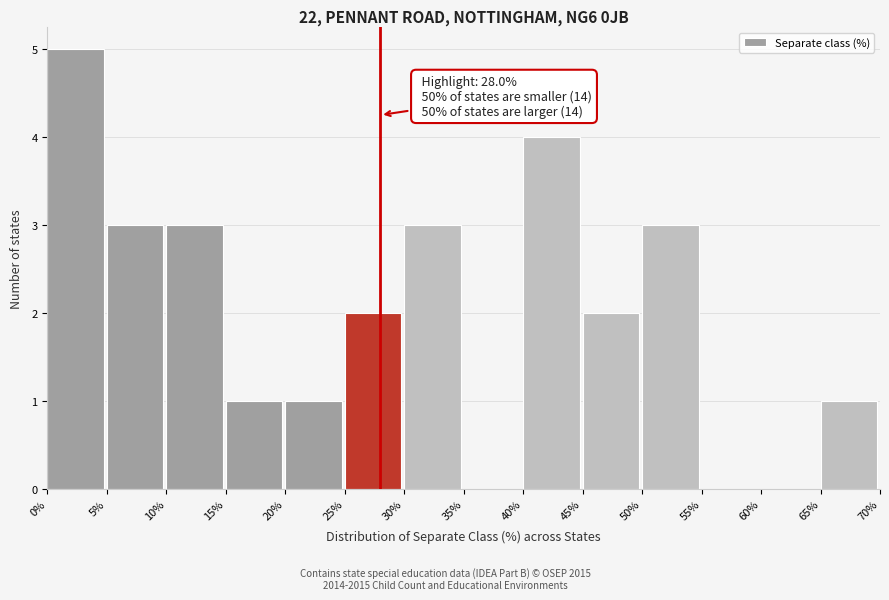

Which range on the x-axis has the tallest bar?

0% to 5%